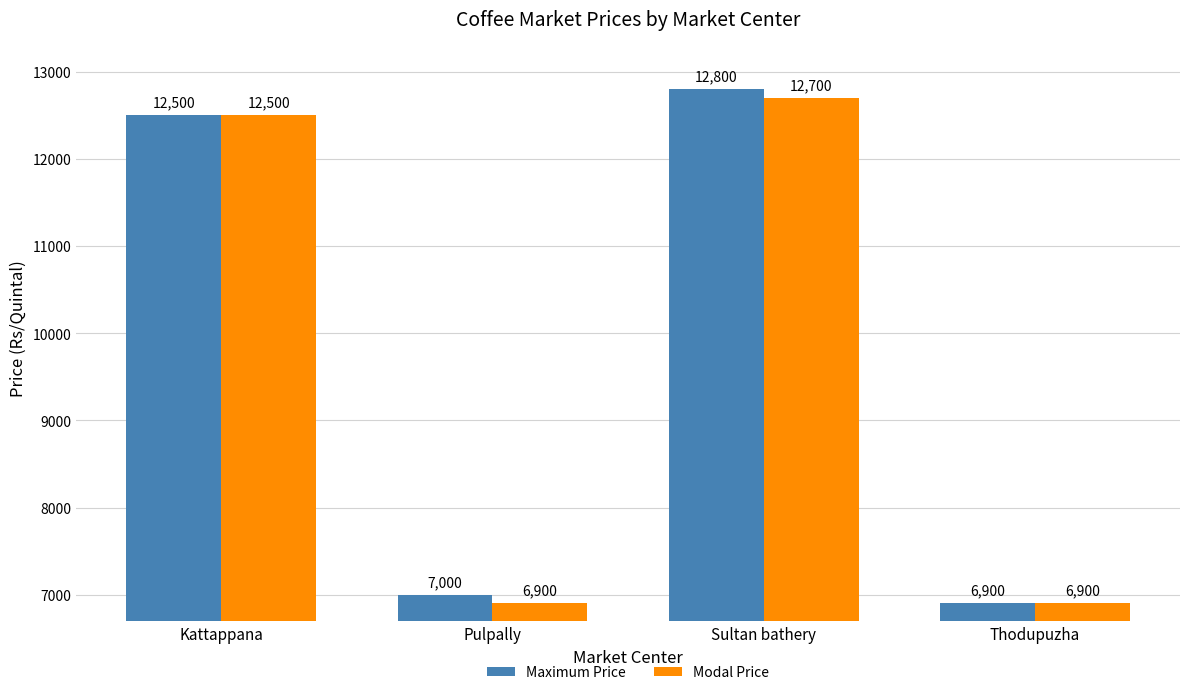

Is it true that Maximum Price equals 4525 at Pulpally?

False